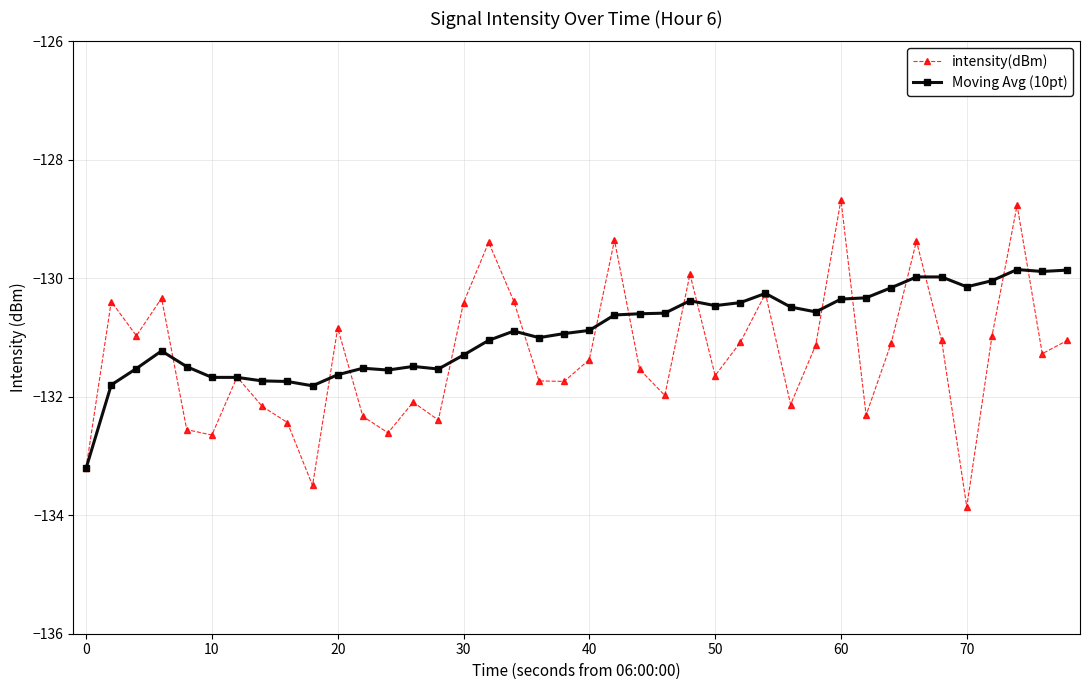

Which series has the widest spread of values?

intensity(dBm)